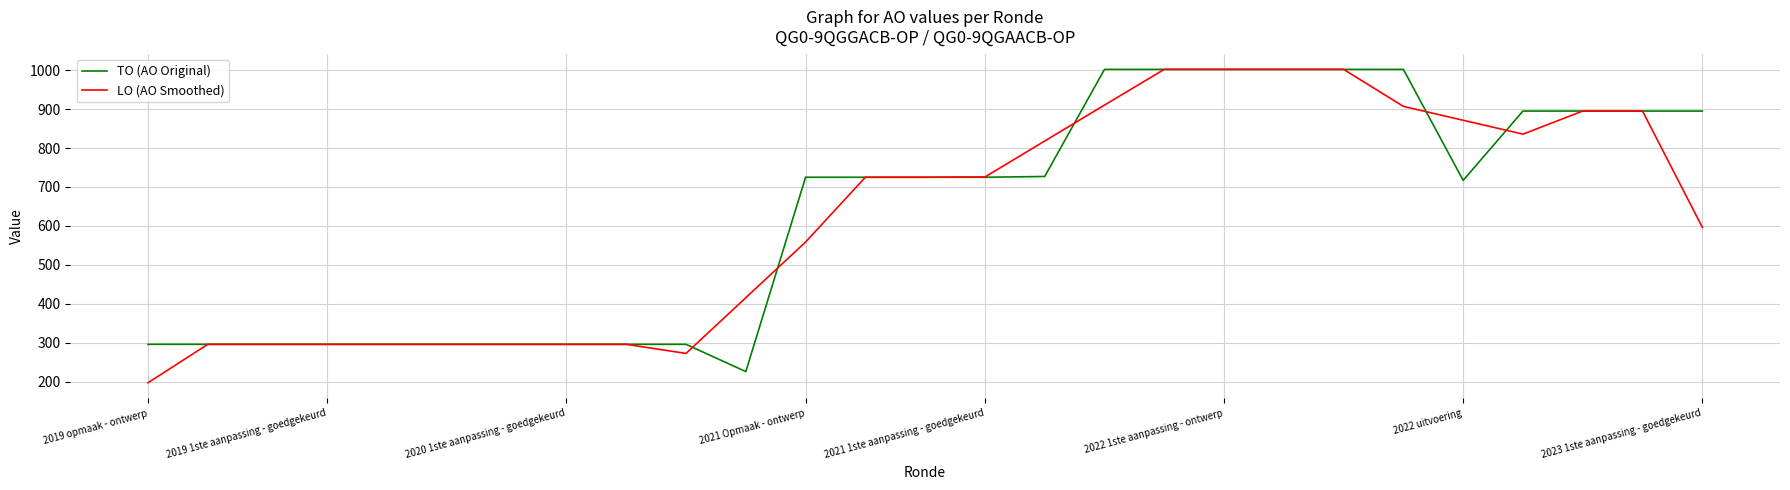

What is the highest value of the TO (AO Original) series?

1002.0